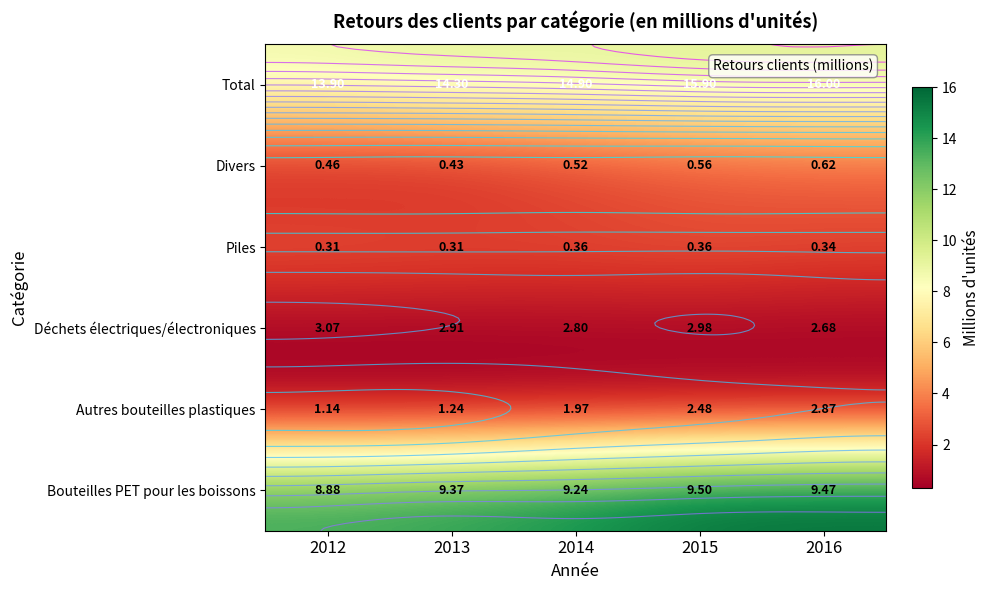

What is the sum of all Bouteilles PET pour les boissons values?

75.0